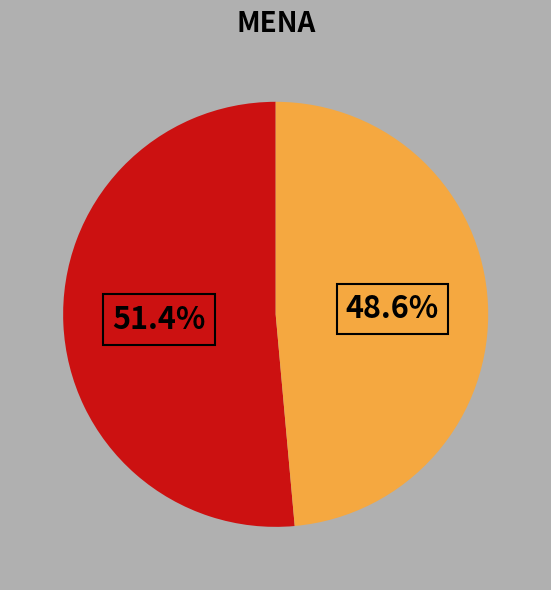

Is there any slice that represents more than half of the pie?

Yes